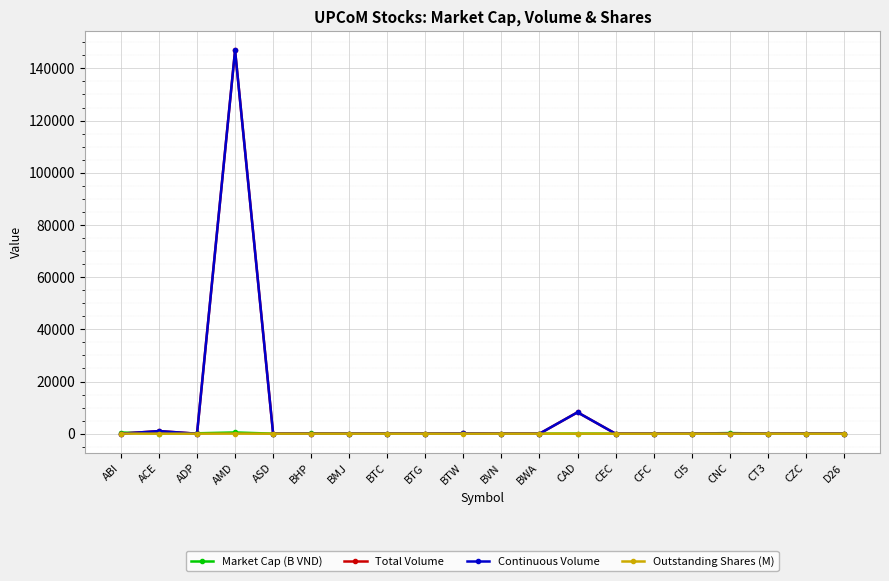

How many lines are shown in the chart?

4